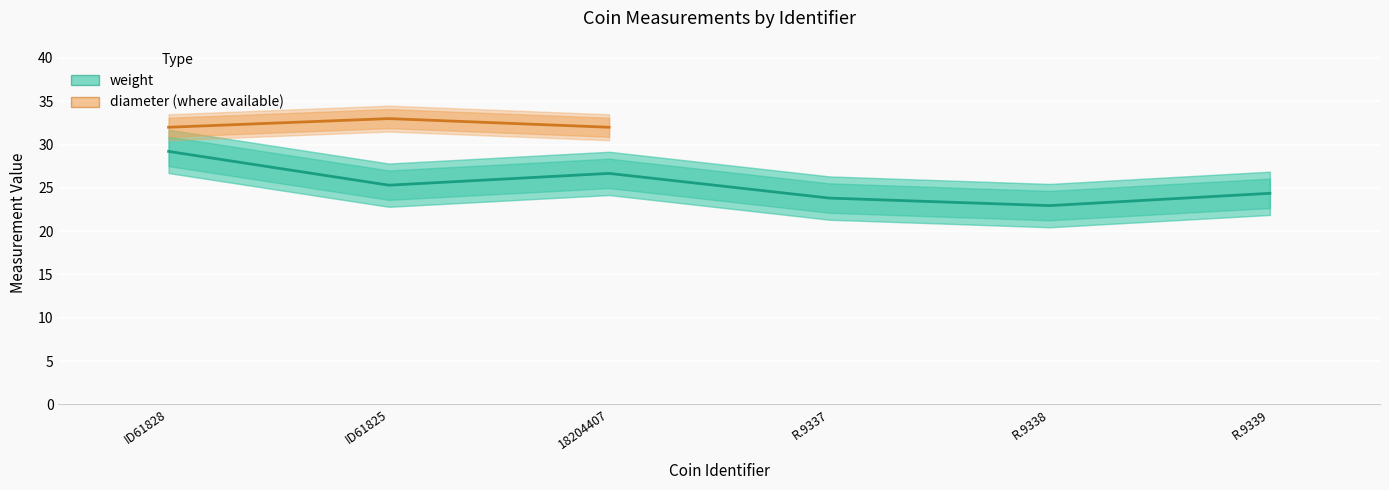

The chart shows a value of 12.3 at R.9337. True or false?

False